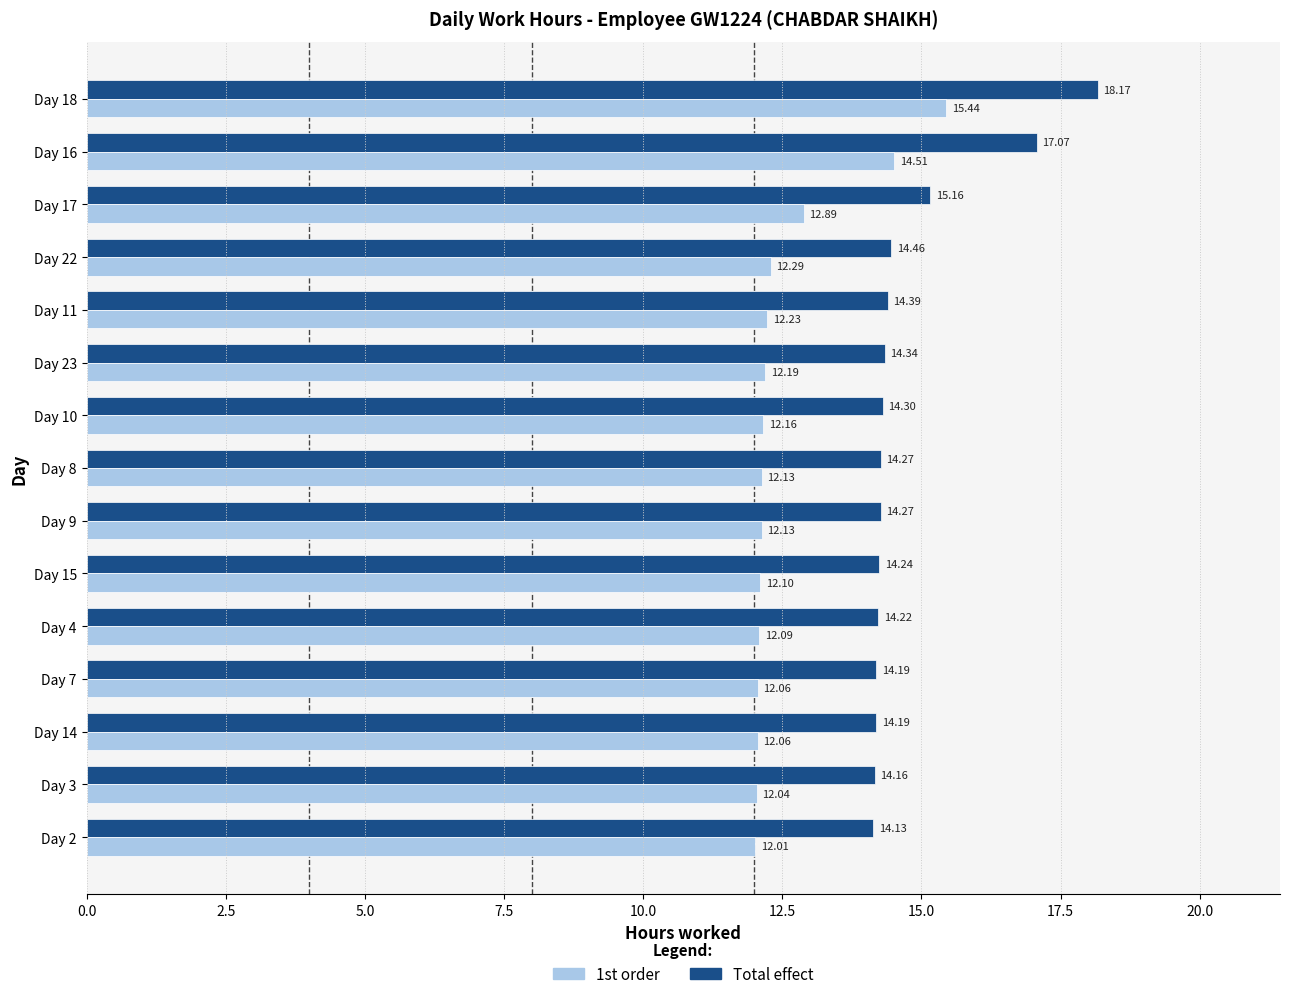

What is the sum of all Total effect values?

221.6